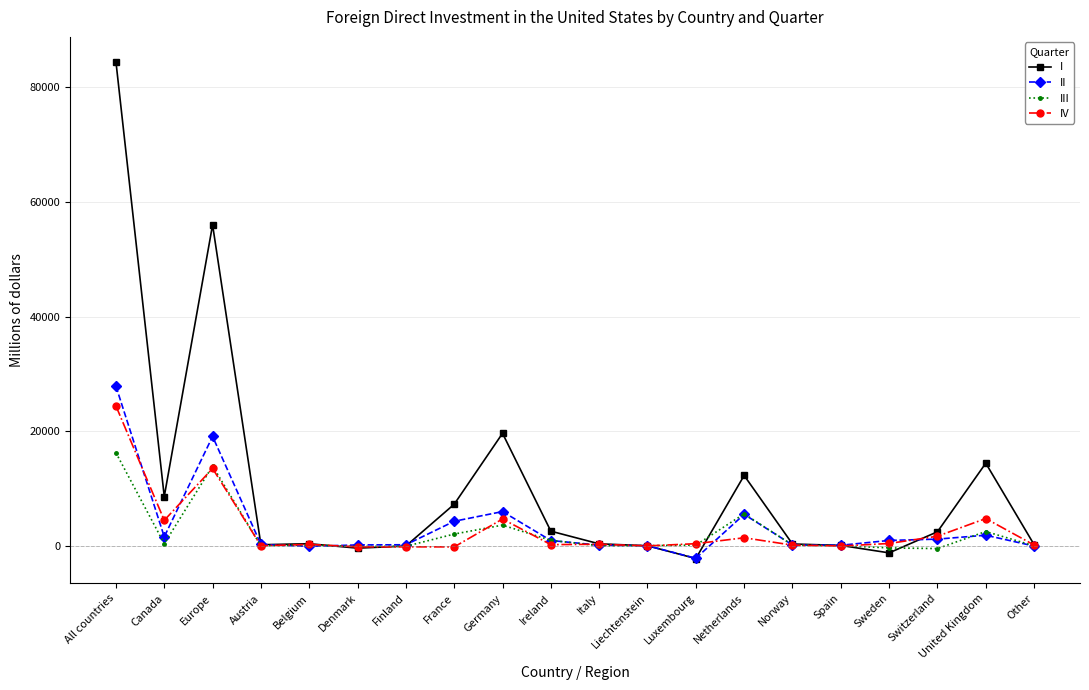

What value does the I series have at Europe?

55989